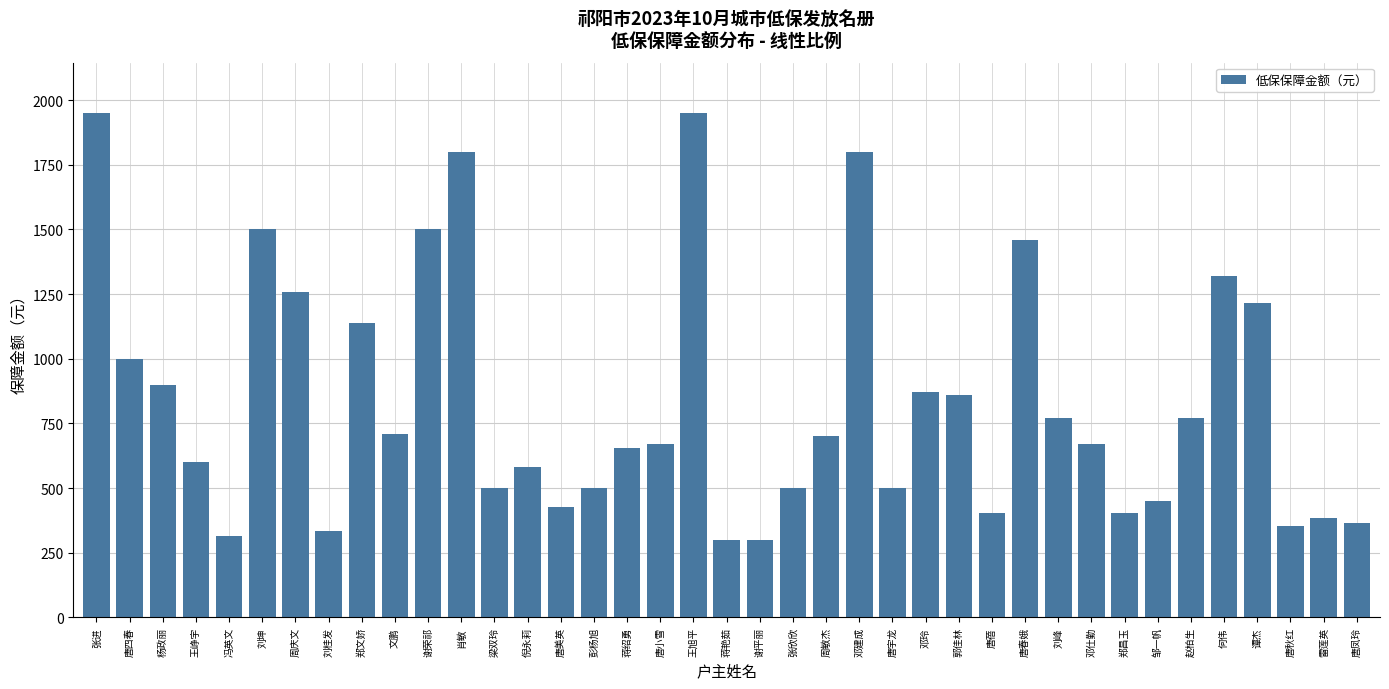

Between 邓建成 and 唐美英, which is larger?

邓建成